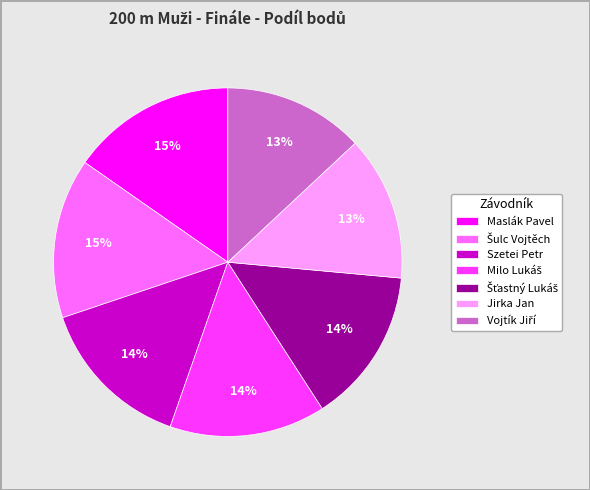

To the nearest percent, what is the difference between the largest and smallest slice percentages?

2%